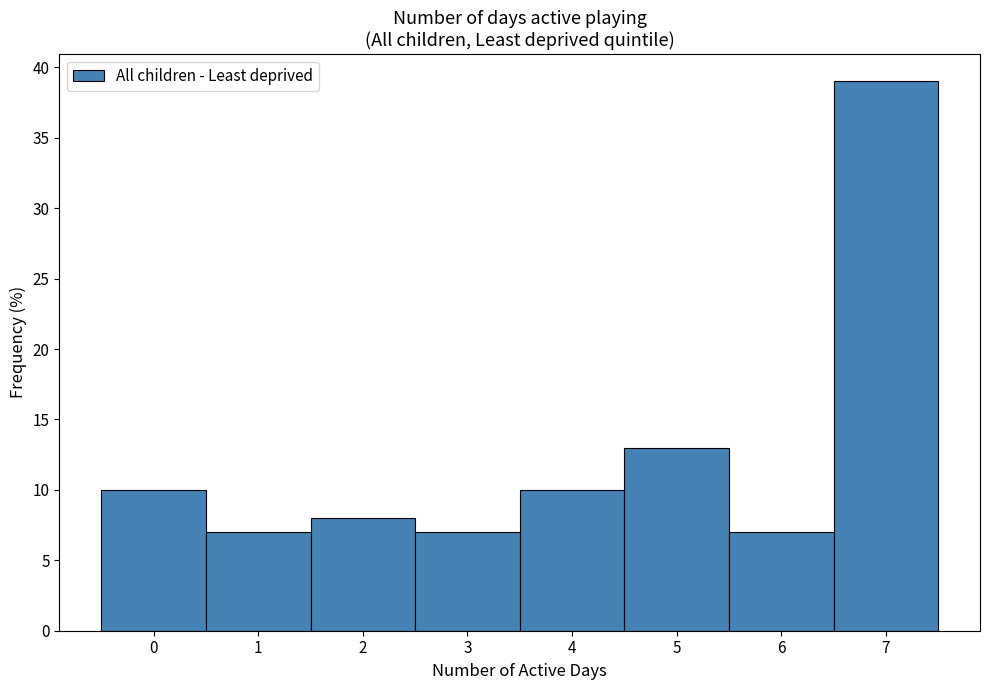

What is the height of the bar covering 1.5 to 2.5 on the x-axis? The values are not printed on the chart, so give them approximately, as read against the axis.

8